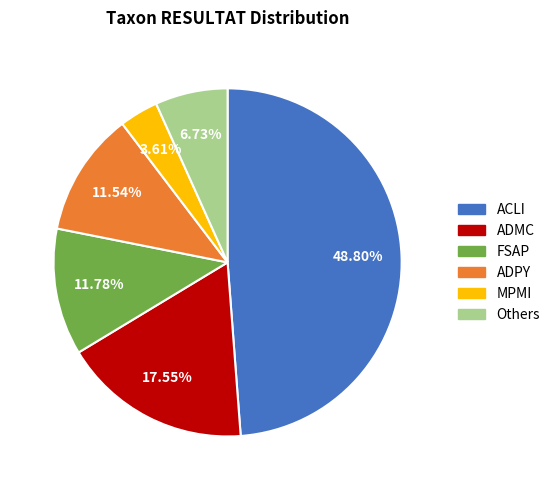

Does any single category account for the majority?

No